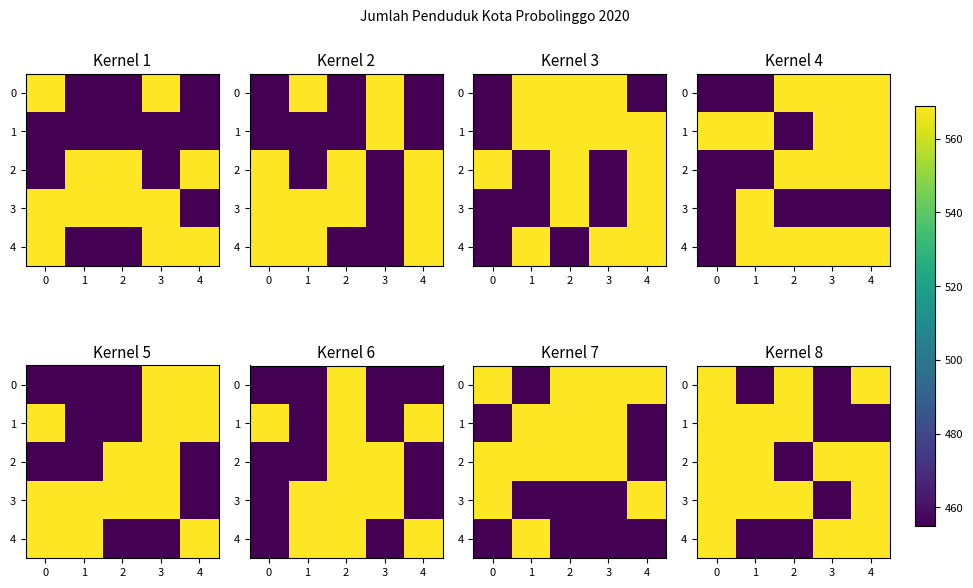

Rank the series at 4 from lowest to highest value.

1, 0, 2, 3, 4